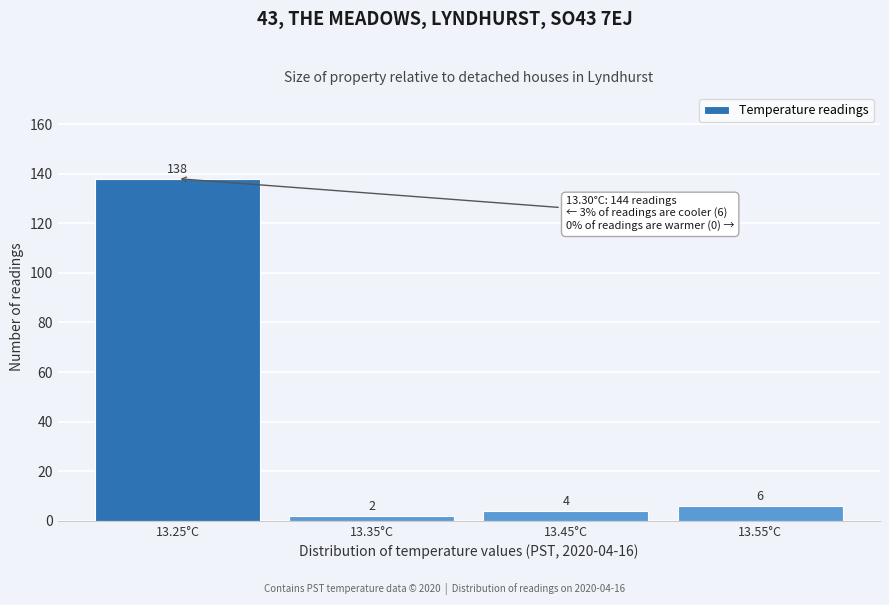

Reading left to right, what are all the values shown in this chart?

13.25°C=138	13.35°C=2	13.45°C=4	13.55°C=6